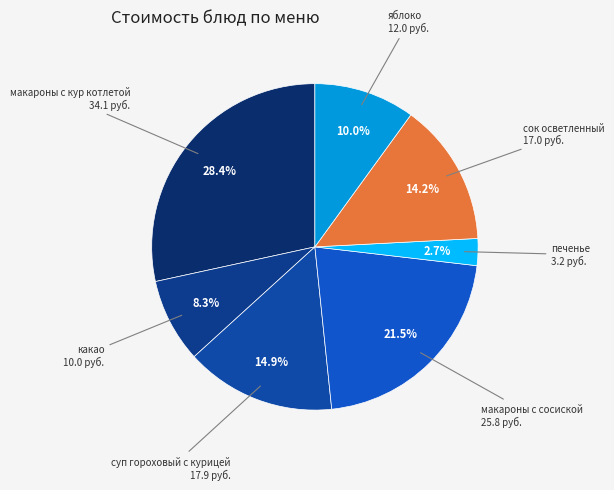

How much of the chart is everything except суп гороховый с курицей?

85.1%